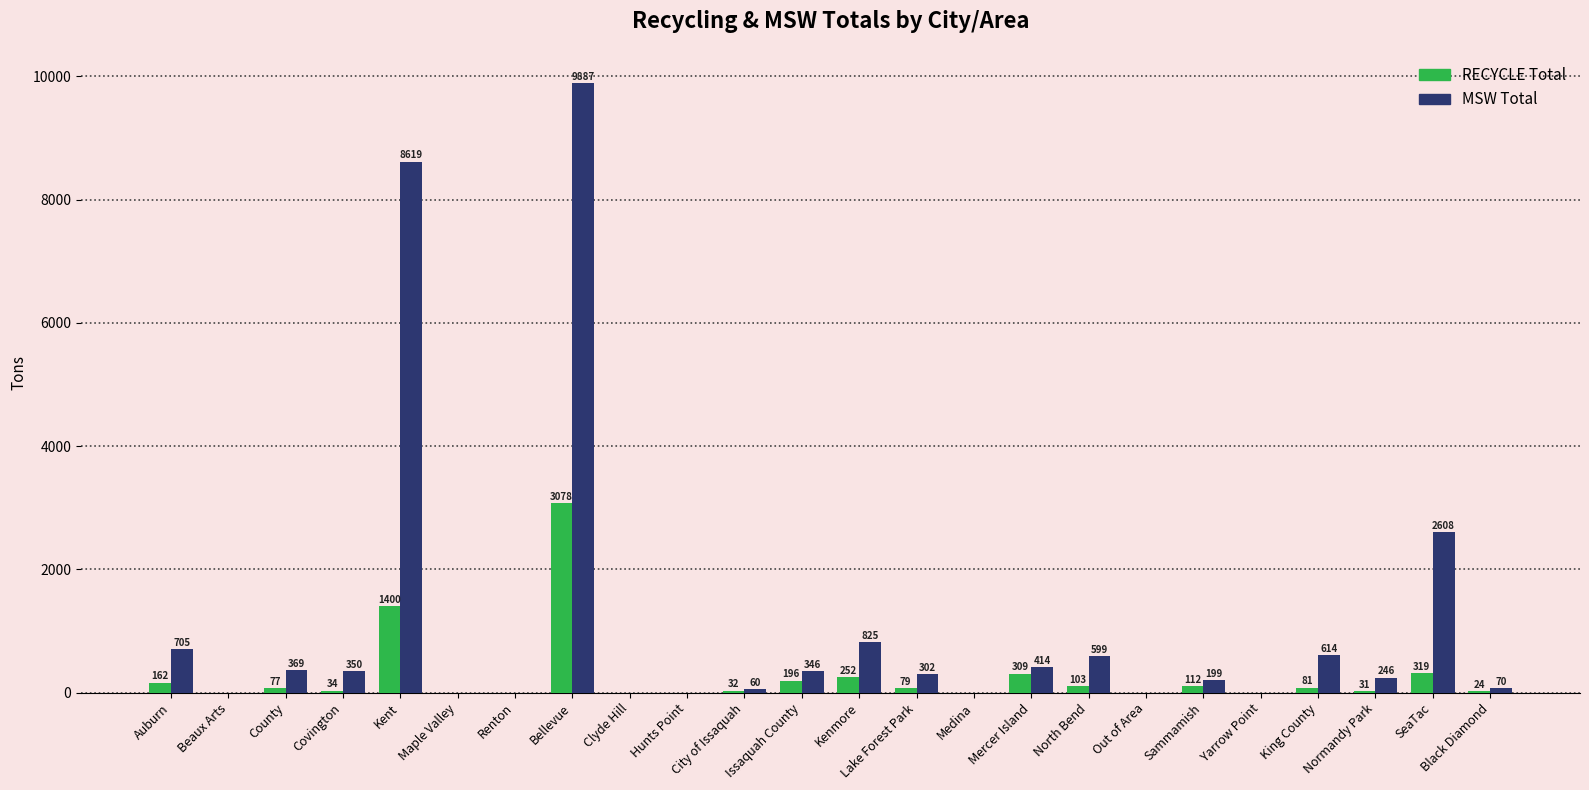

The MSW Total series shows 825.3 at Kenmore. True or false?

True